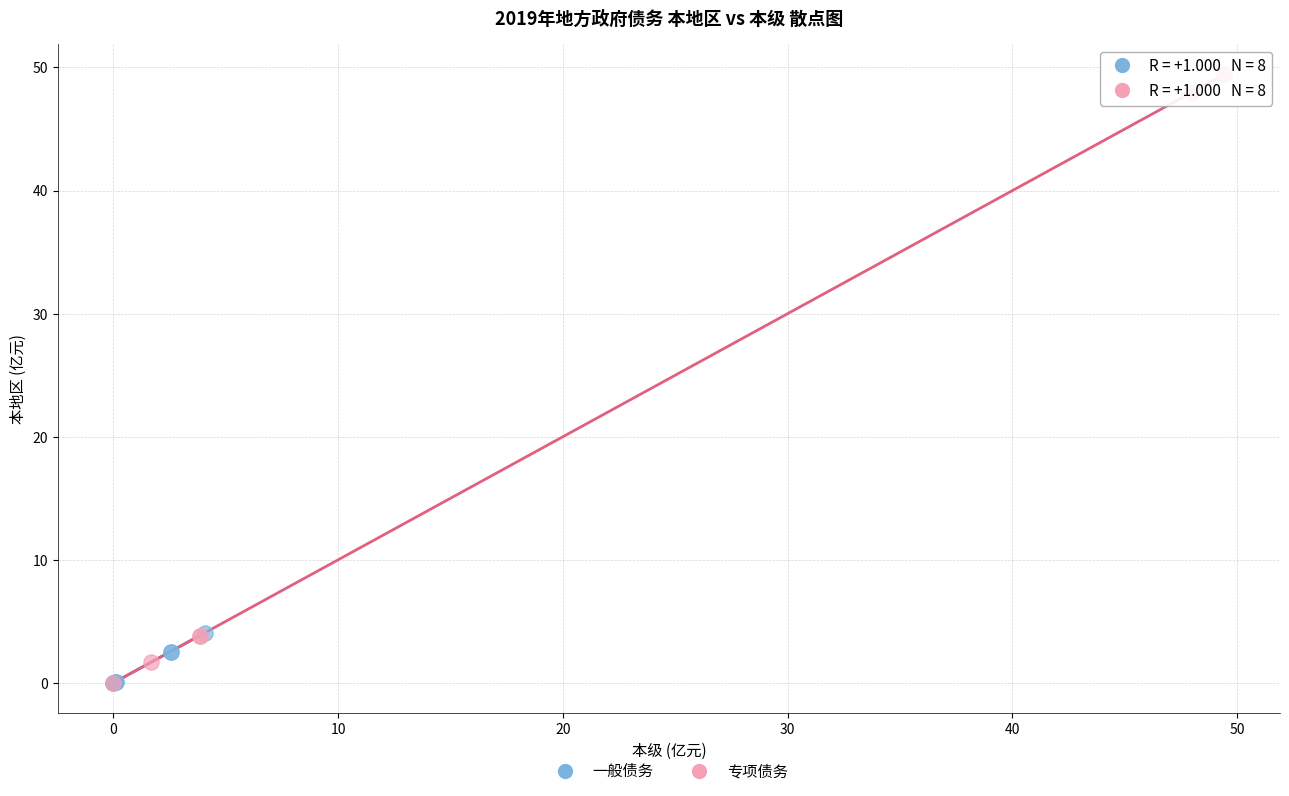

Which series contains the highest Y value?

专项债务